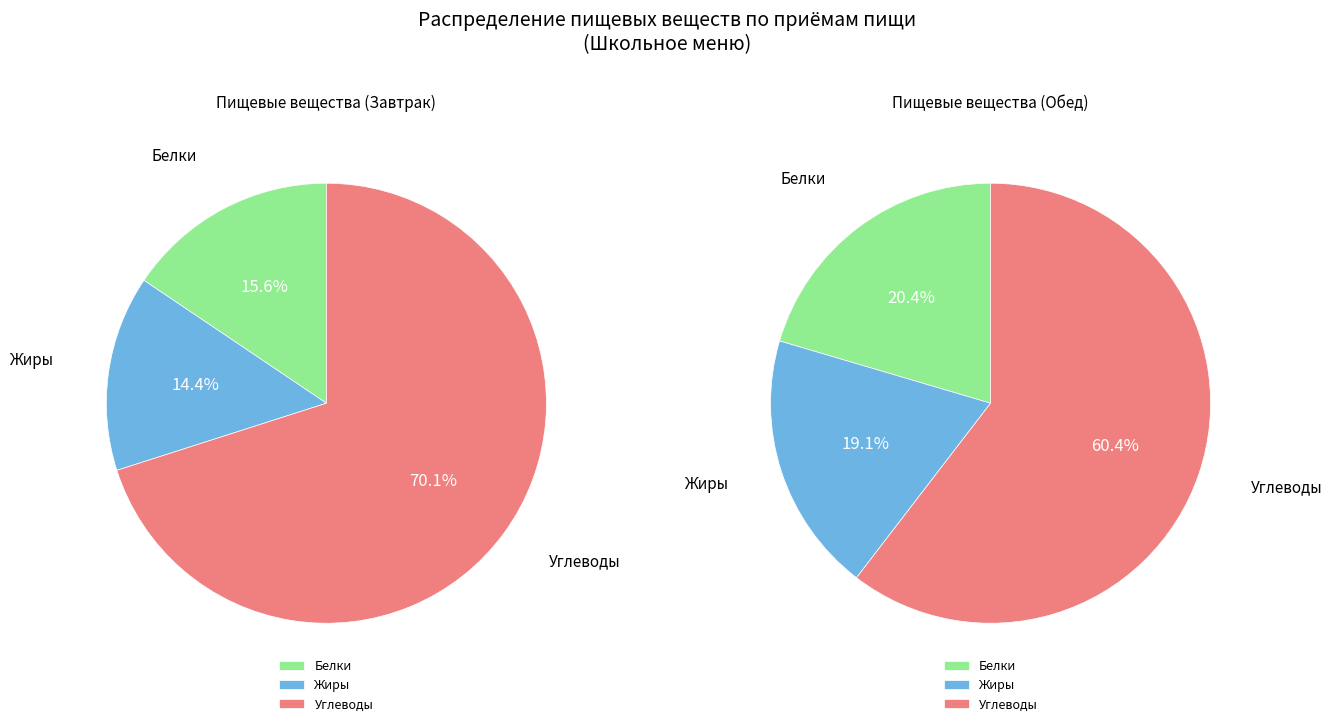

Is there a majority slice in this chart?

Yes